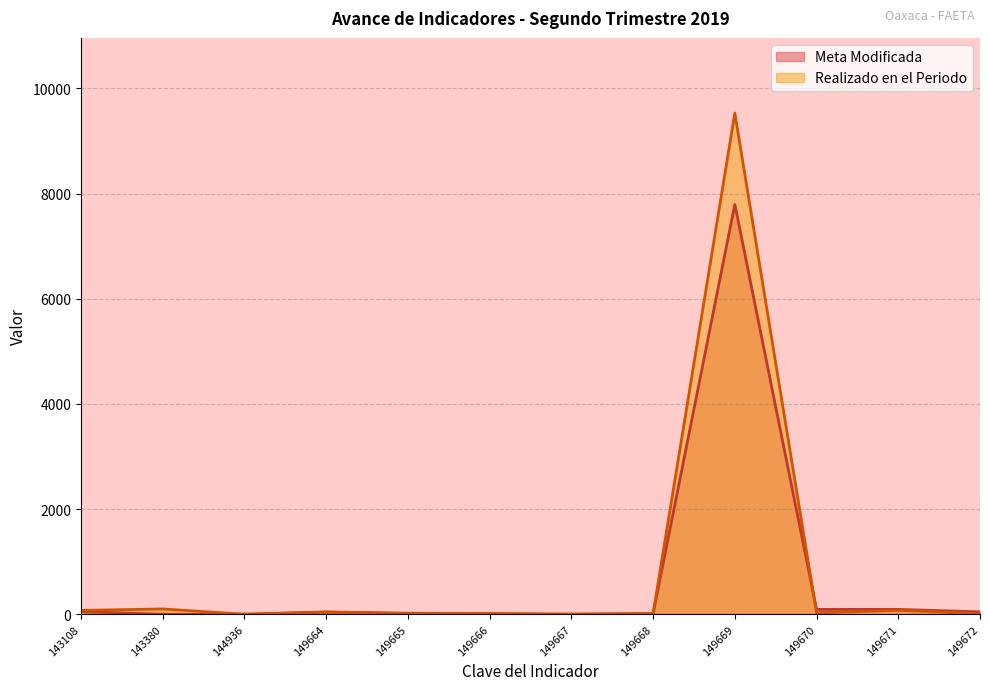

What is the value of the Realizado en el Periodo point at the 12th from the left?

8.4